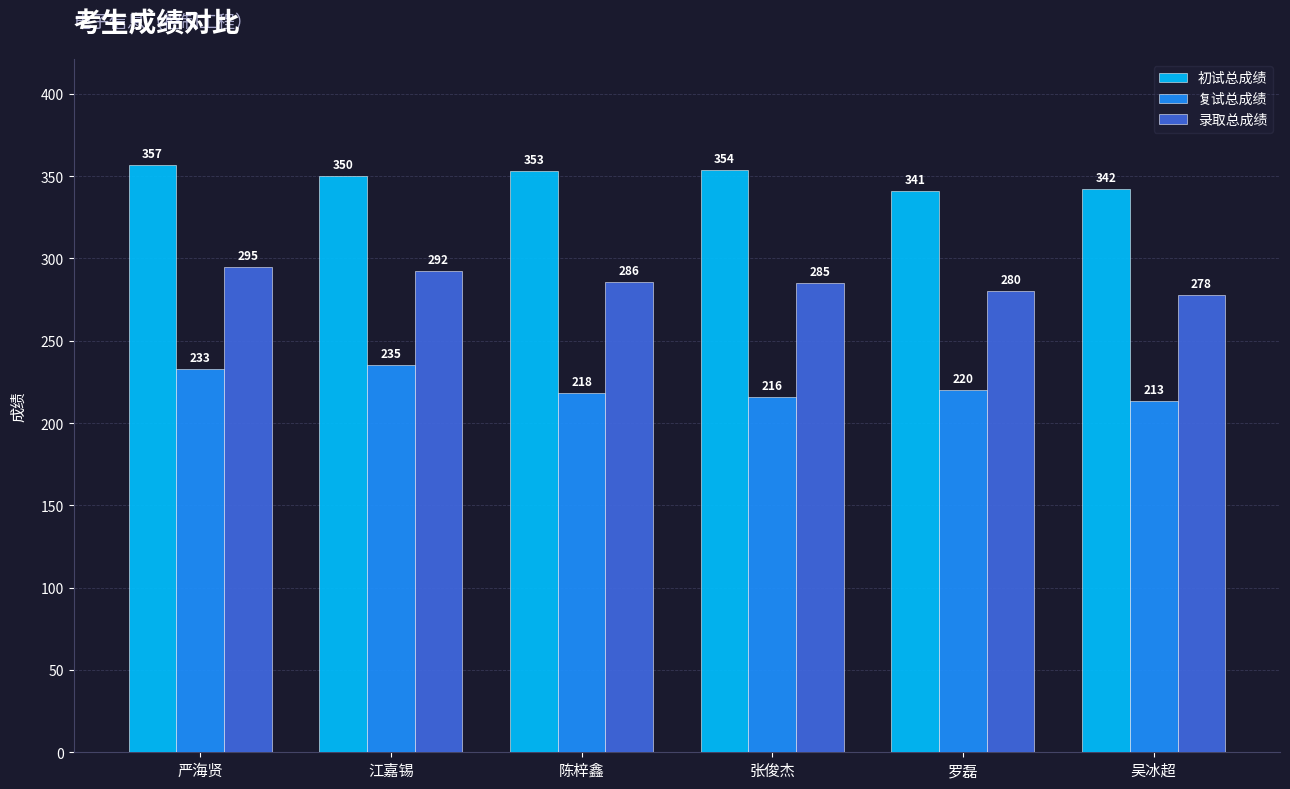

What is the label of the 4th bar from the left?

张俊杰